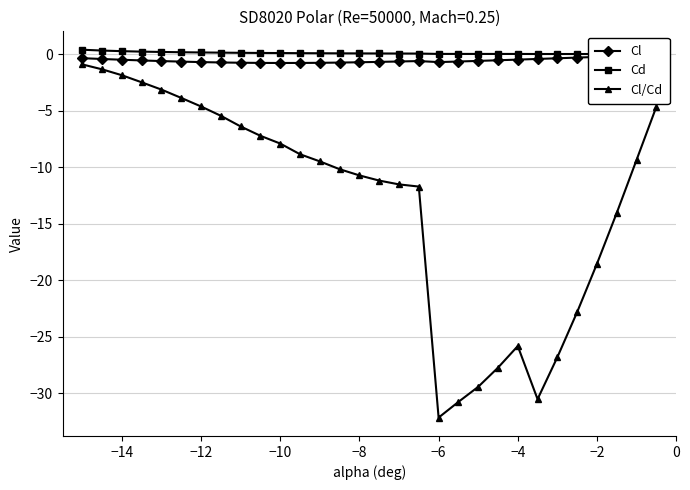

What is the maximum value for Cl/Cd?

-0.9